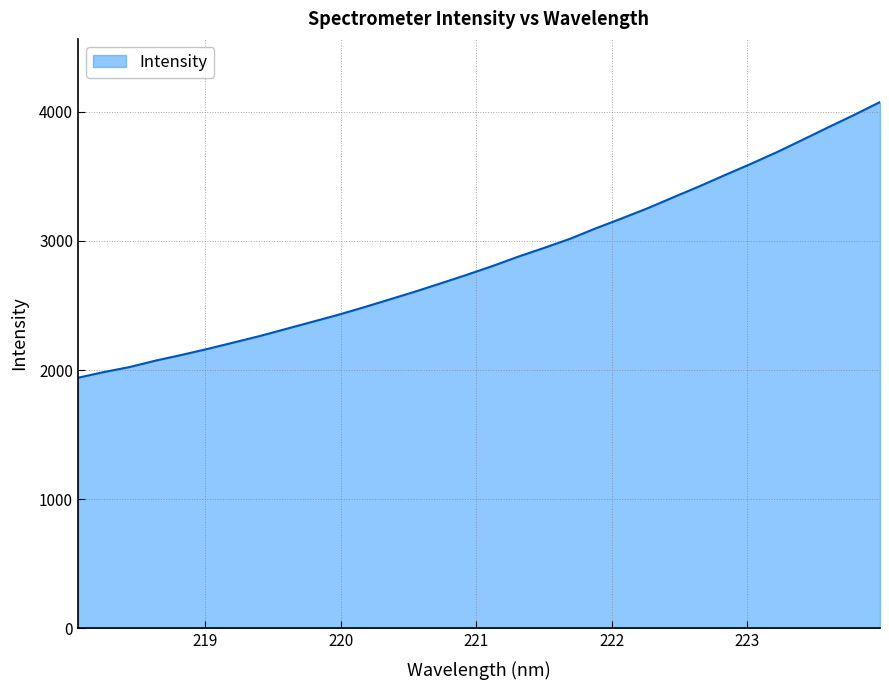

What is the sum of all values?

91373.6